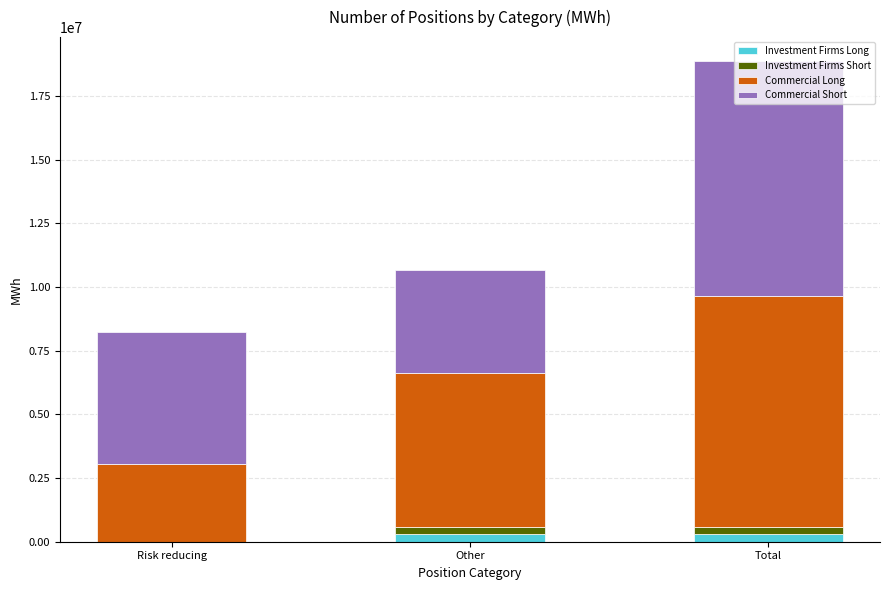

At which category is the sum across all series the highest?

Total